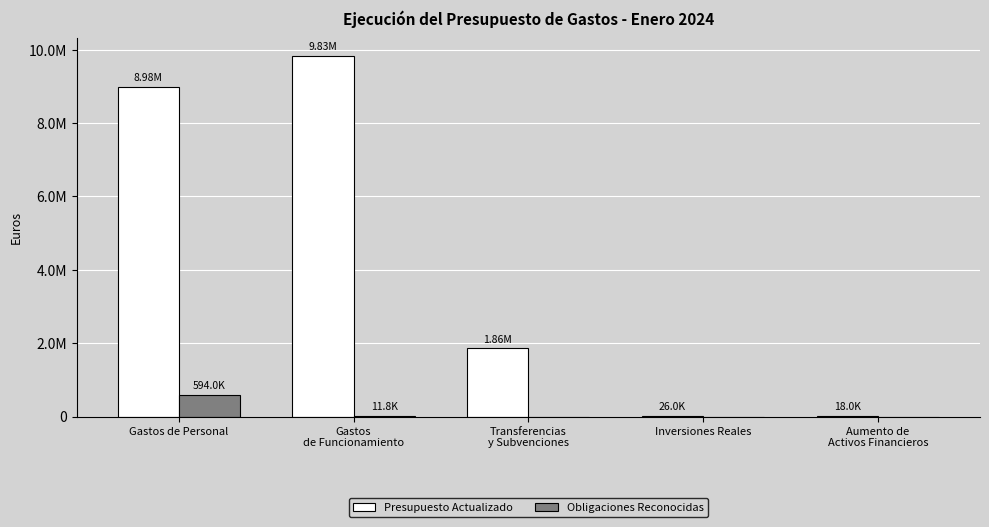

What is the total value across all series at Transferencias
y Subvenciones?

1858800.0